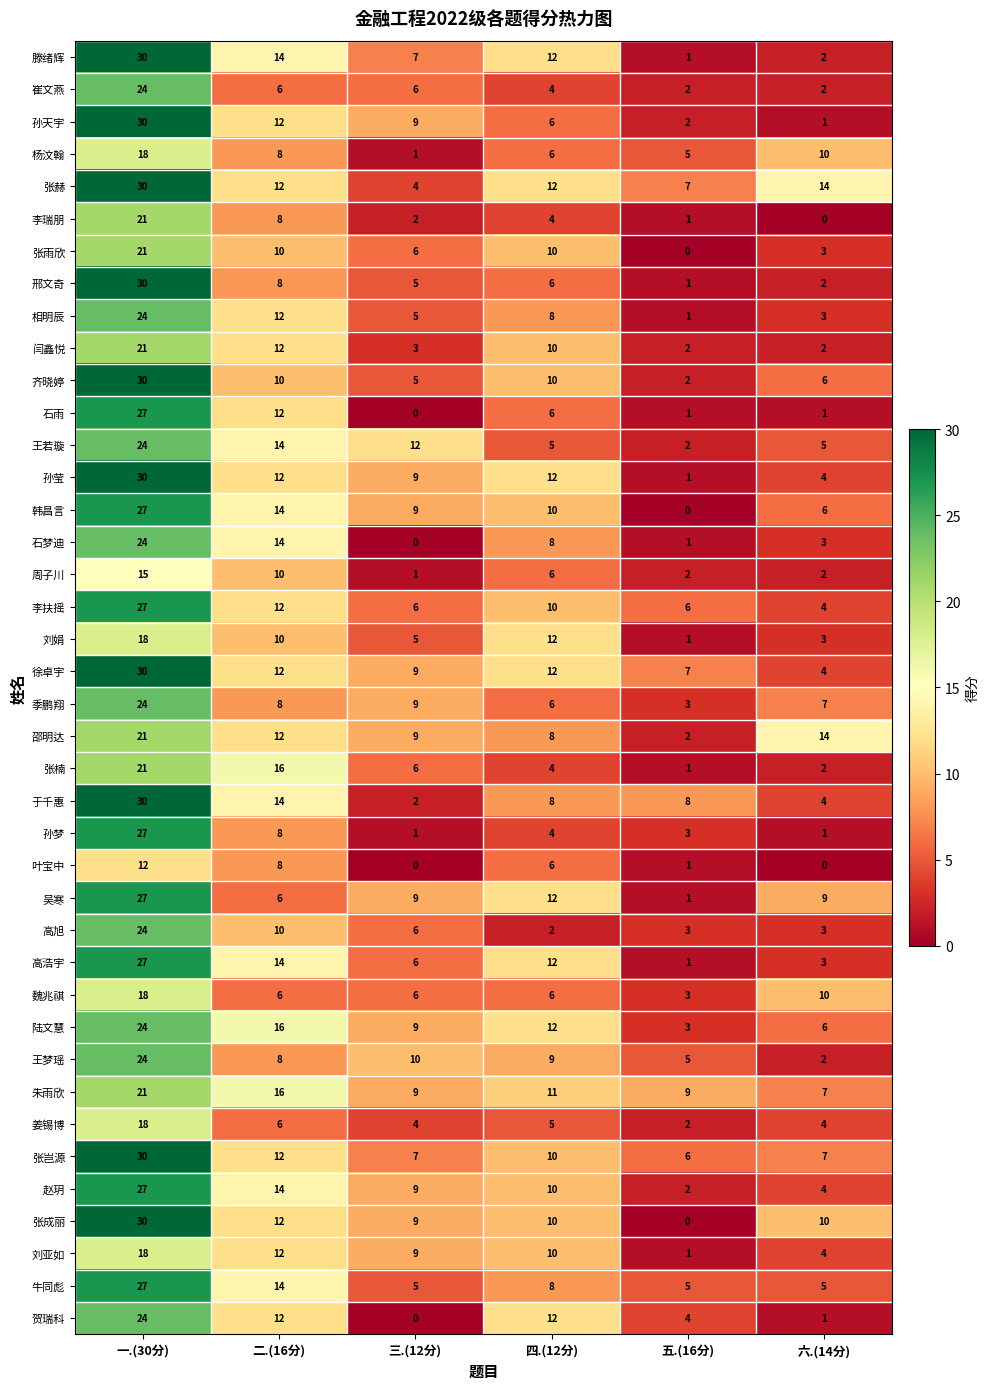

At which category is the sum across all series the highest?

一.(30分)